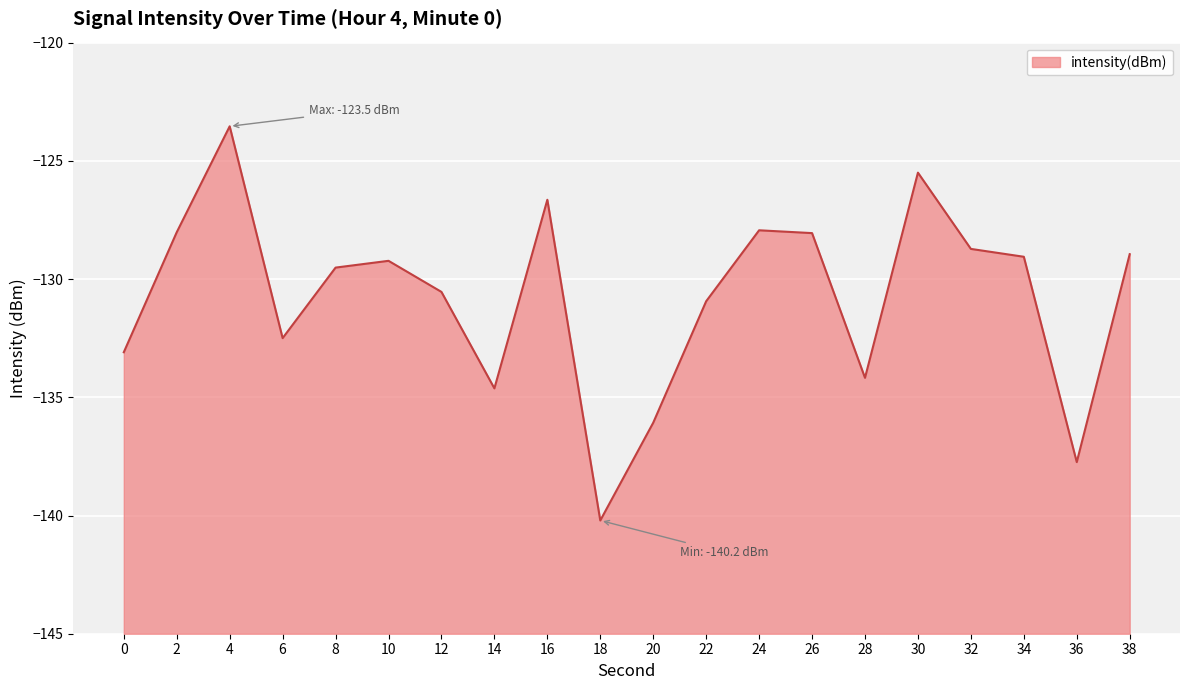

At which category does the data reach its first local valley?

6